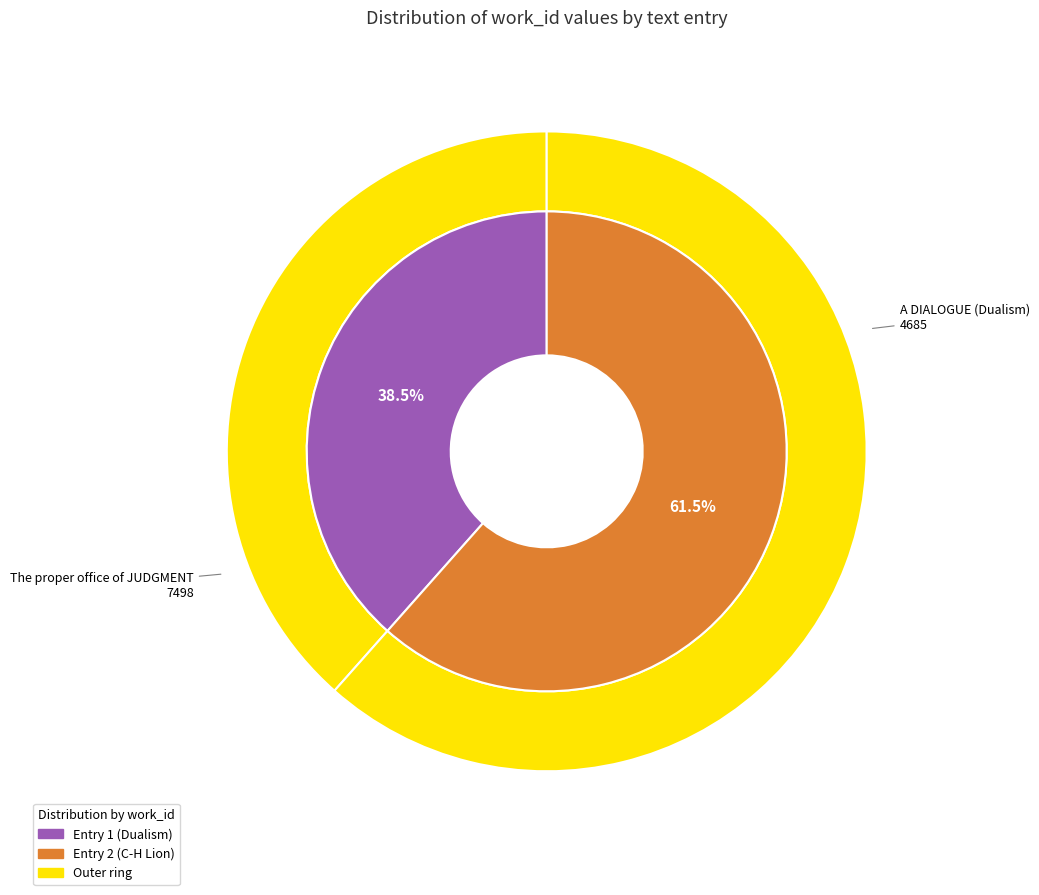

To the nearest percent, what is the combined percentage of A DIALOGUE (Dualism) and The proper office of JUDGMENT?

100%